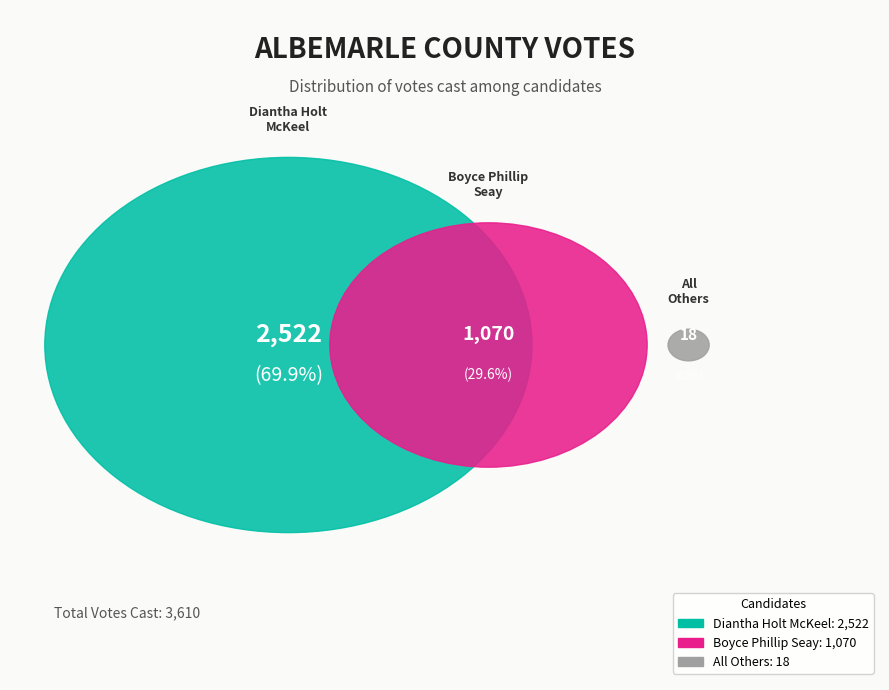

Does any single category account for the majority?

Yes